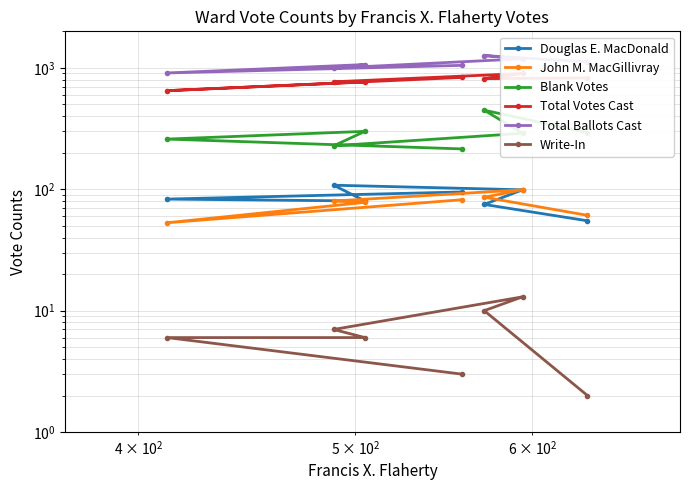

Which series has the largest total across all categories?

Total Ballots Cast